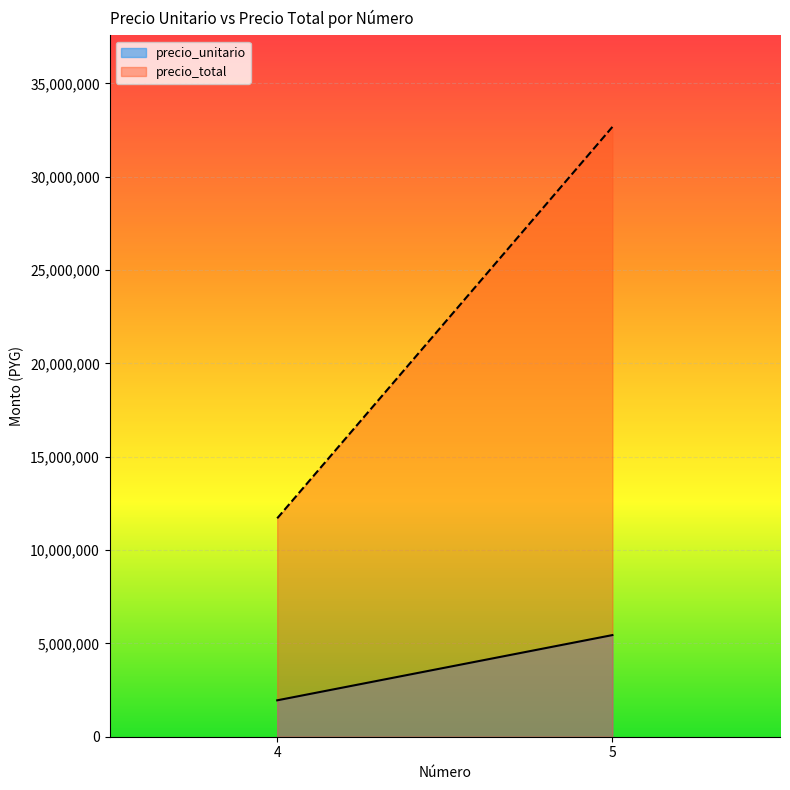

The value of precio_total at 4 is 11700000. True or false?

True